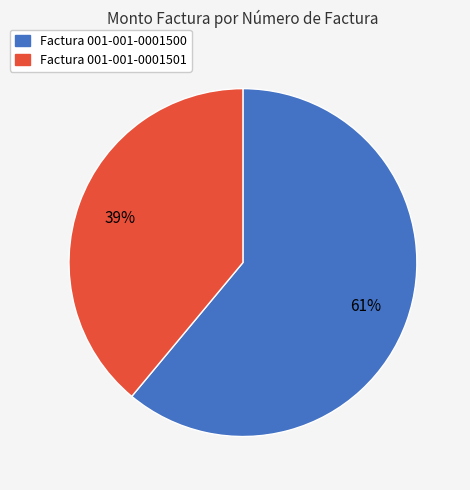

Do Factura 001-001-0001501 and Factura 001-001-0001500 together represent more than half of the pie?

Yes